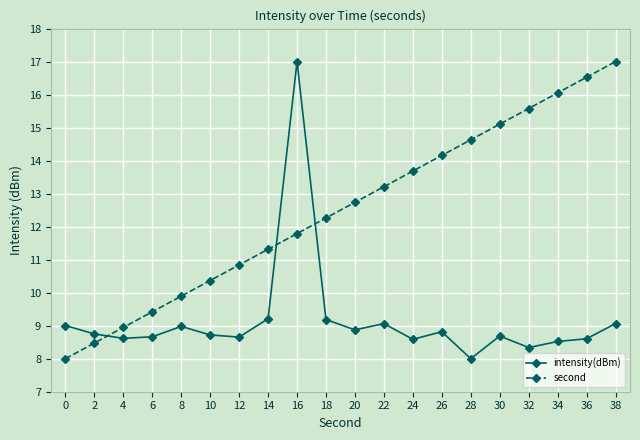

Between which two adjacent categories do intensity(dBm) and second first intersect?

2 and 4